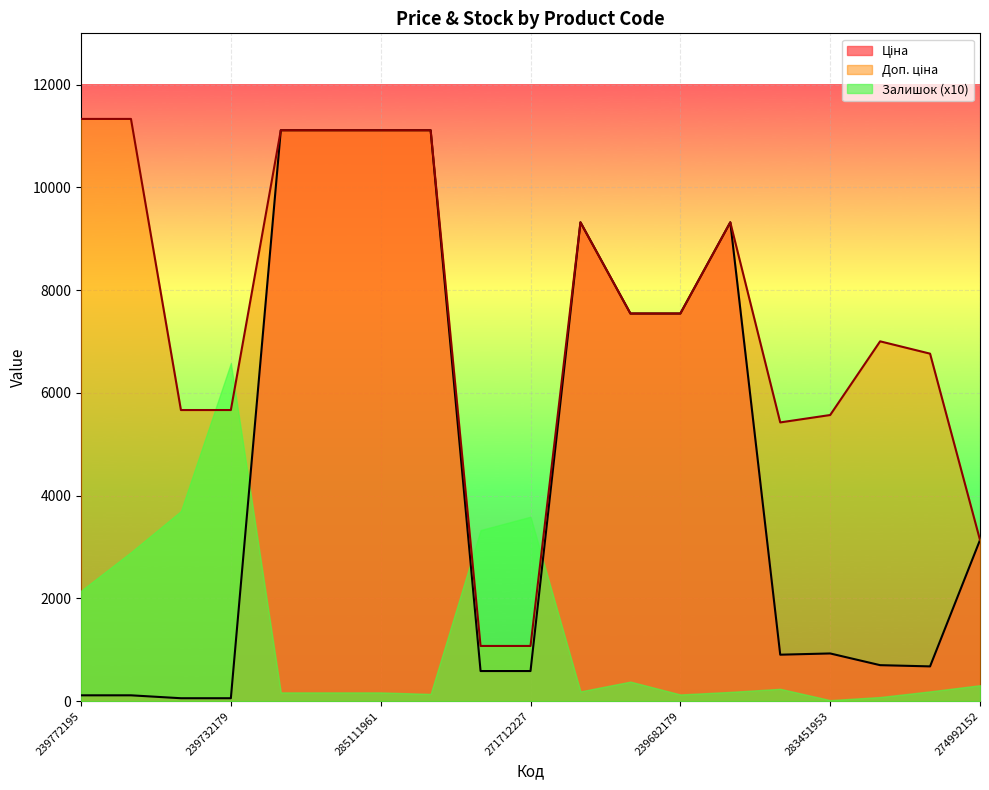

How many values in the Ціна series are below 928?

9